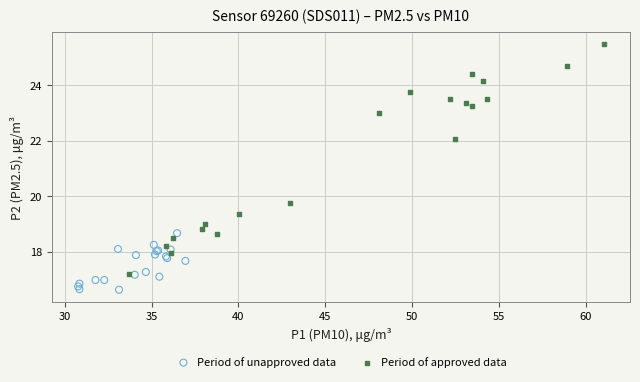

Which series reaches the maximum Y coordinate?

Period of approved data